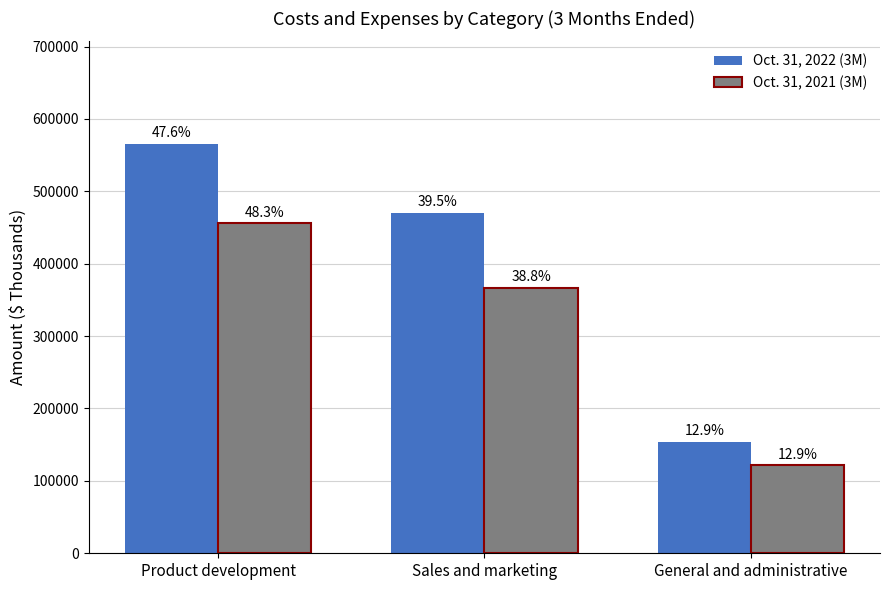

Are the bars horizontal?

No